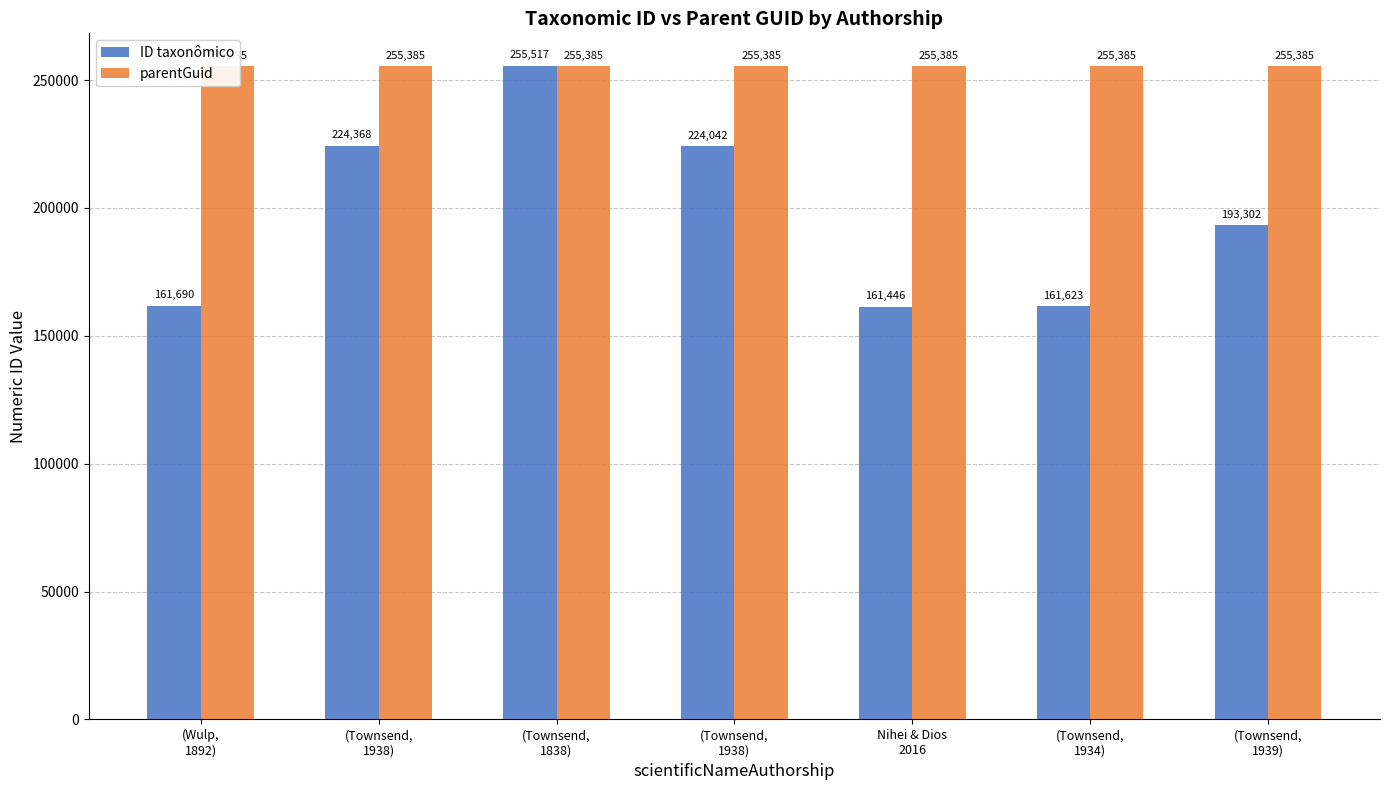

What is the value of the ID taxonômico bar at the 5th from the left?

161446